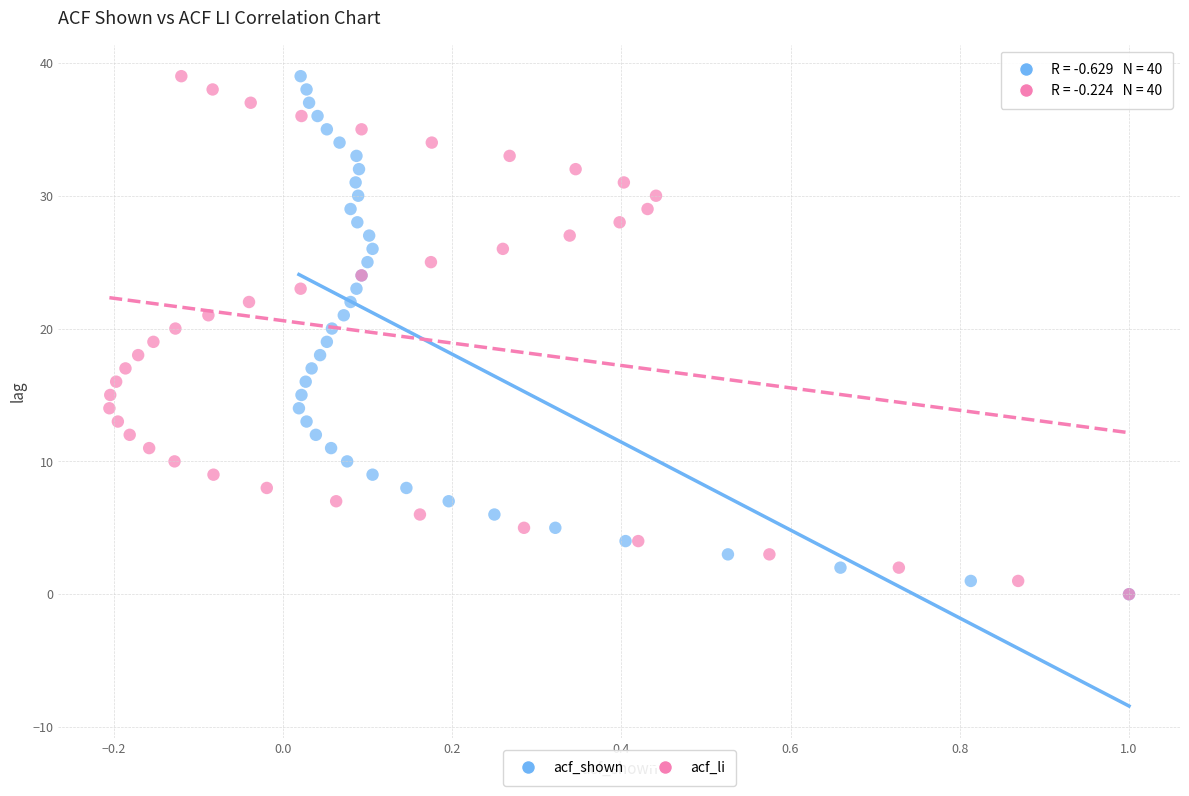

What are all the series names shown in the legend?

acf_shown, acf_li